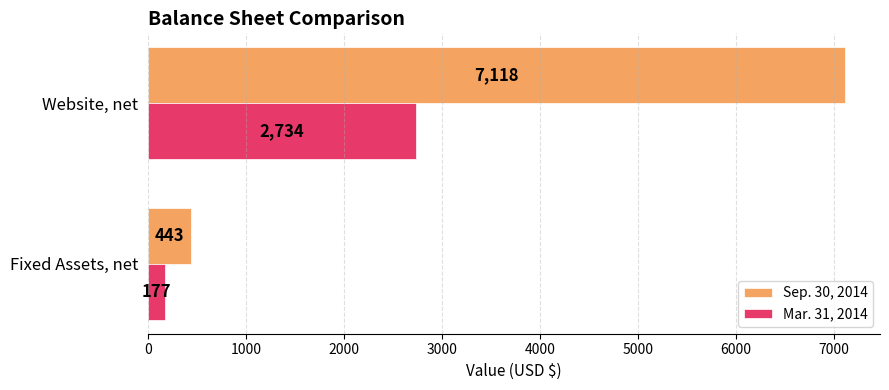

The Sep. 30, 2014 series shows 7118 at Website, net. True or false?

True